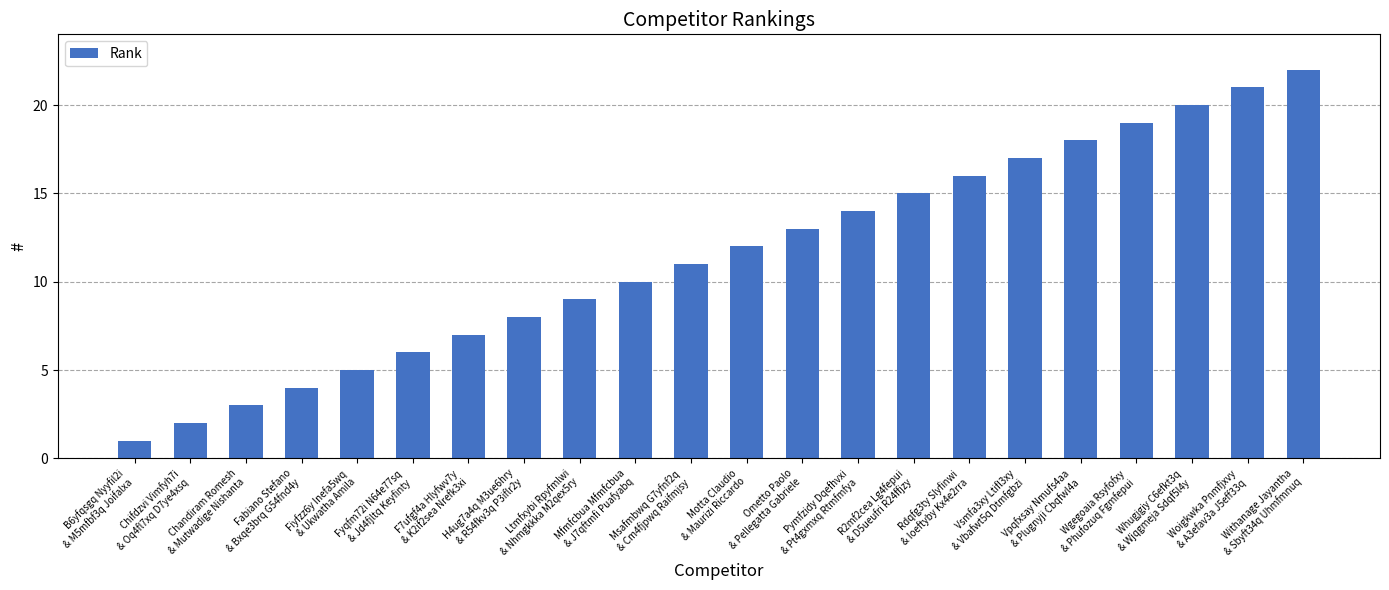

What is the value of the 9th bar from the left?

9